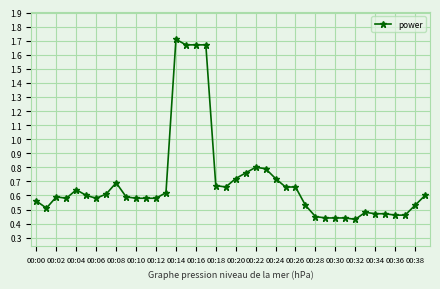

Count the values in the range 0 to 1.

36